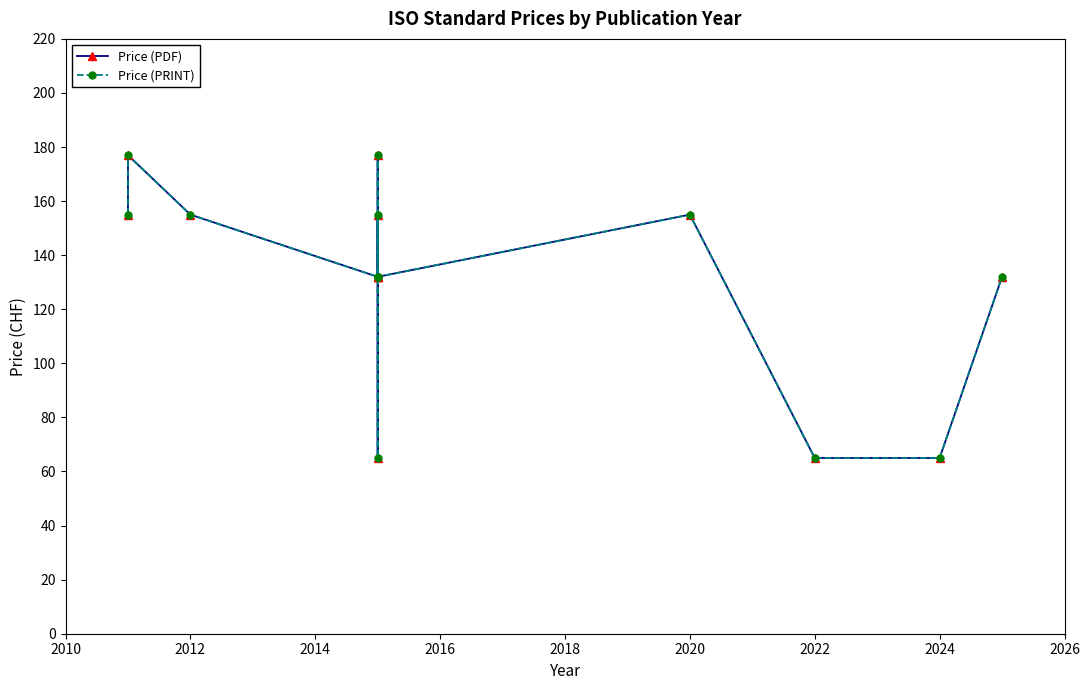

Count the Price (PRINT) values in the range 132 to 155.

8